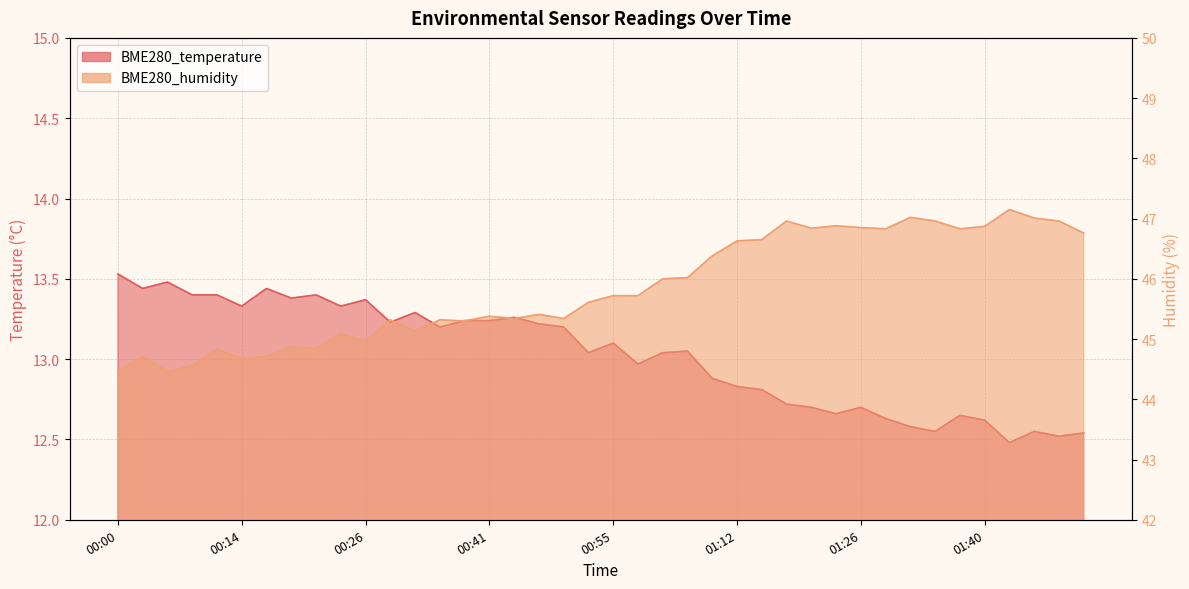

Reading left to right, list all the values displayed in this chart.

BME280_temperature: 00:00=13.5	00:03=13.4	00:06=13.5	00:08=13.4	00:11=13.4	00:14=13.3	00:16=13.4	00:19=13.4	00:21=13.4	00:24=13.3	00:26=13.4	00:29=13.2	00:32=13.3	00:35=13.2	00:38=13.2	00:41=13.2	00:44=13.3	00:46=13.2	00:49=13.2	00:52=13.0	00:55=13.1	00:57=13.0	01:00=13.0	01:03=13.1	01:09=12.9	01:12=12.8	01:15=12.8	01:17=12.7	01:20=12.7	01:23=12.7	01:26=12.7	01:28=12.6	01:31=12.6	01:34=12.6	01:37=12.7	01:40=12.6	01:42=12.5	01:45=12.6	01:48=12.5	01:51=12.5
BME280_humidity: 00:00=44.5	00:03=44.7	00:06=44.5	00:08=44.6	00:11=44.8	00:14=44.7	00:16=44.7	00:19=44.9	00:21=44.8	00:24=45.1	00:26=45.0	00:29=45.3	00:32=45.1	00:35=45.3	00:38=45.3	00:41=45.4	00:44=45.3	00:46=45.4	00:49=45.3	00:52=45.6	00:55=45.7	00:57=45.7	01:00=46.0	01:03=46.0	01:09=46.4	01:12=46.6	01:15=46.6	01:17=47.0	01:20=46.8	01:23=46.9	01:26=46.9	01:28=46.8	01:31=47.0	01:34=47.0	01:37=46.8	01:40=46.9	01:42=47.1	01:45=47.0	01:48=47.0	01:51=46.8